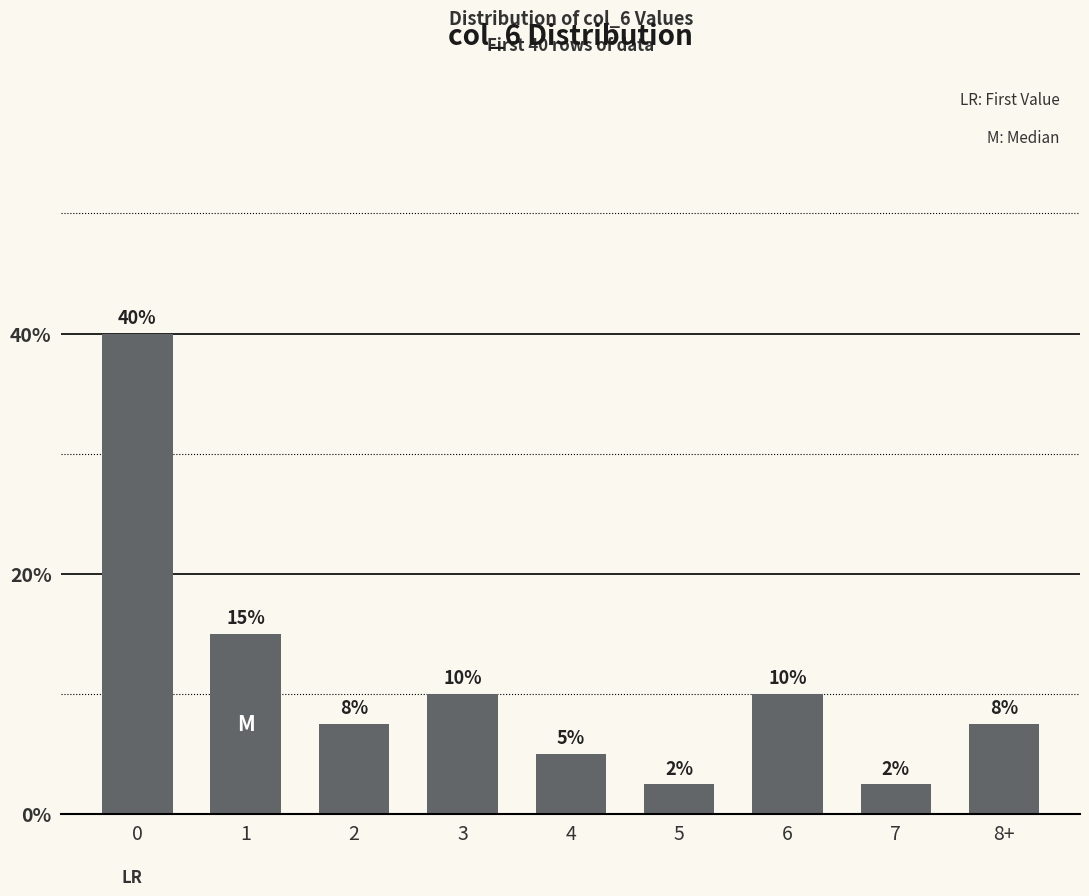

What is the difference between the values at 1 and 5?

12.5